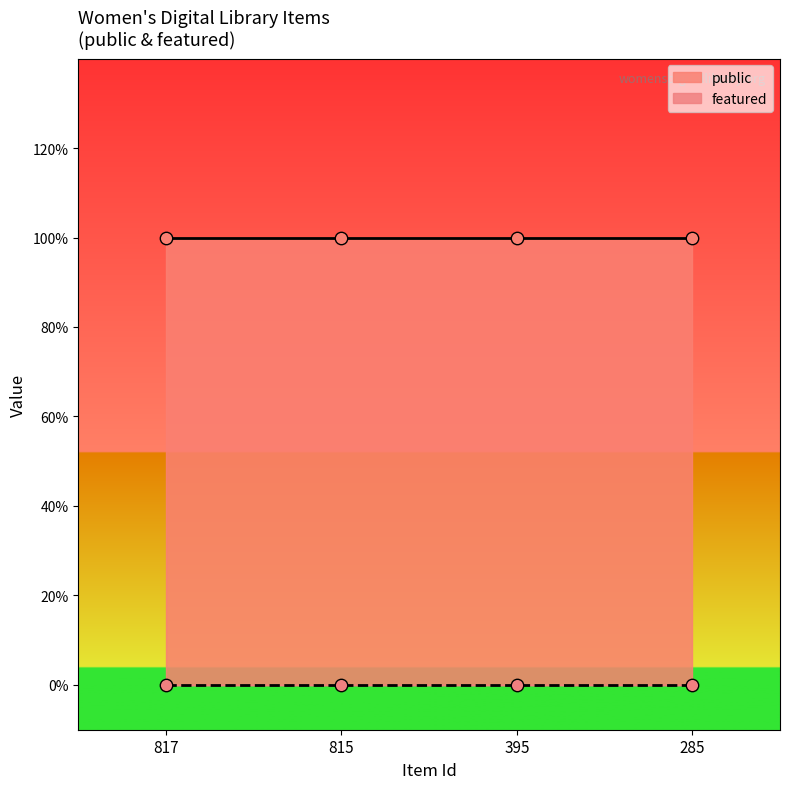

What are all the series names shown in the legend?

public, featured